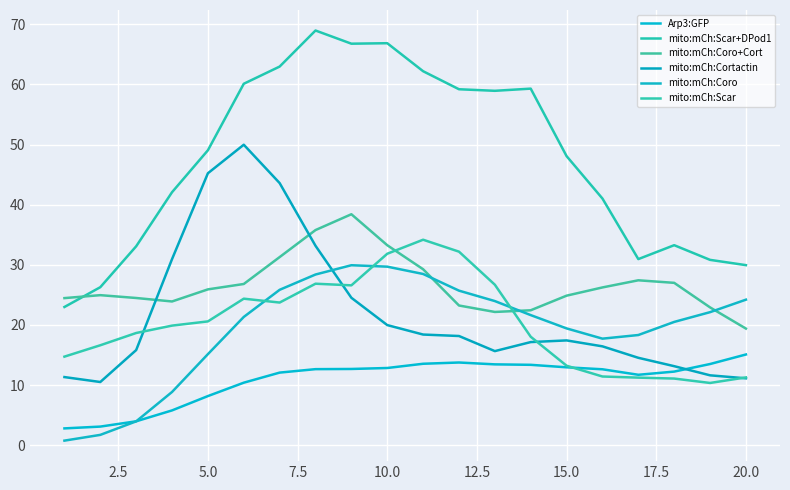

How many lines are shown in the chart?

6